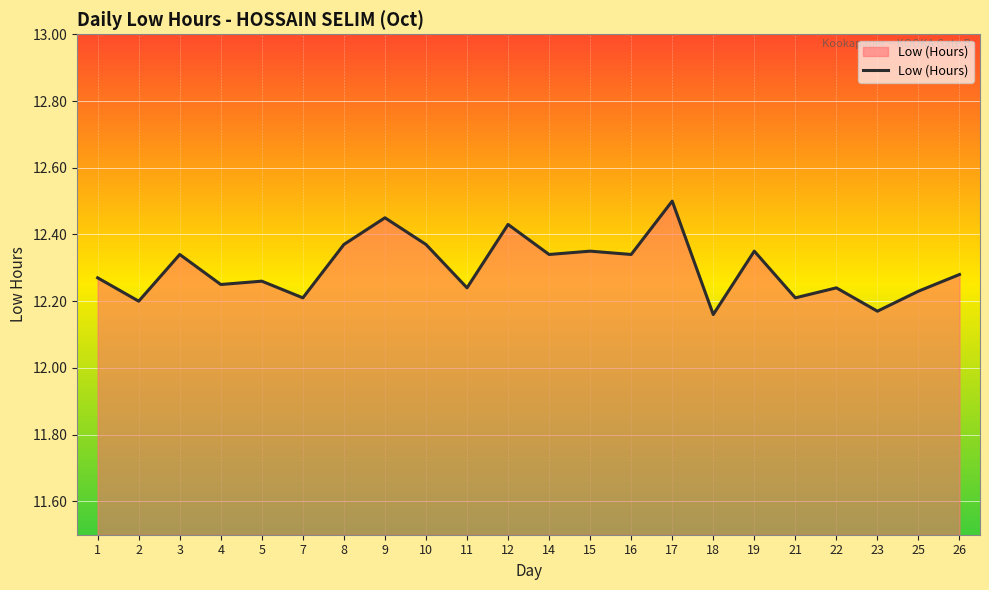

Which label corresponds to the largest value in the chart?

17